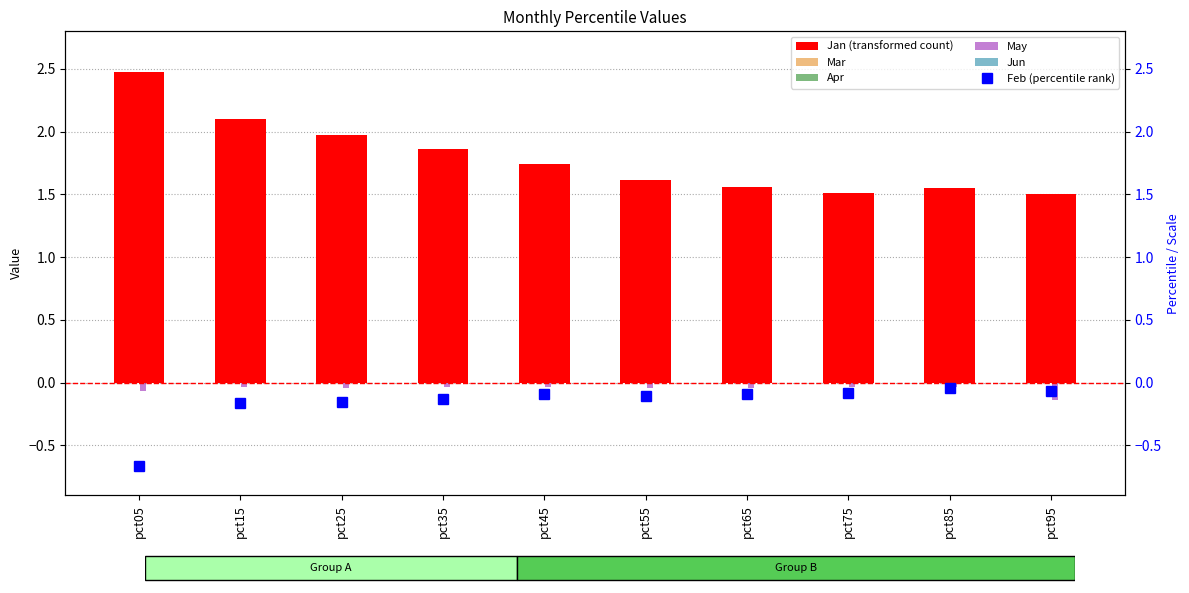

Does the chart contain stacked bars?

No